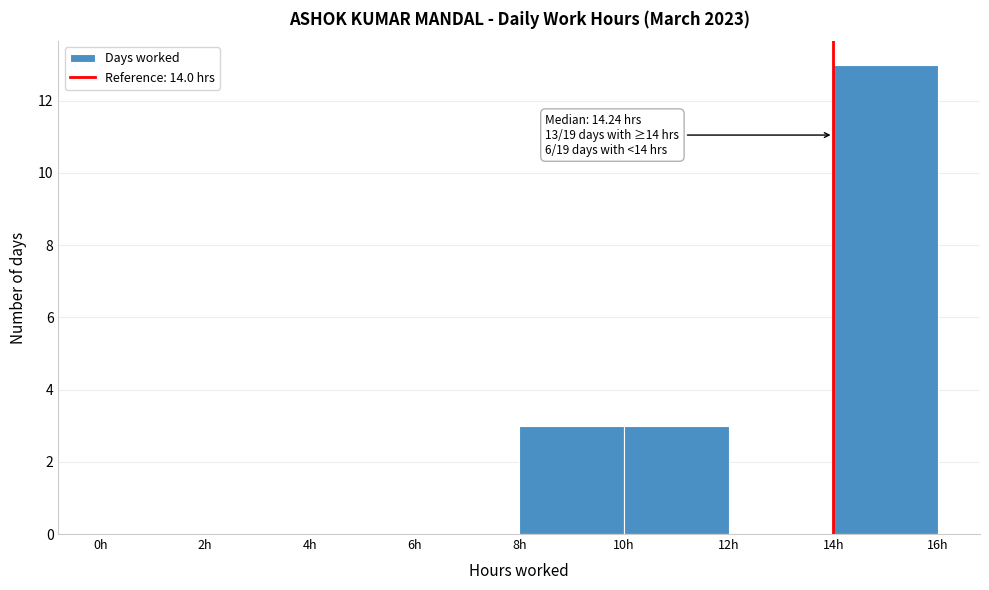

Which range on the x-axis has the tallest bar?

14 to 16